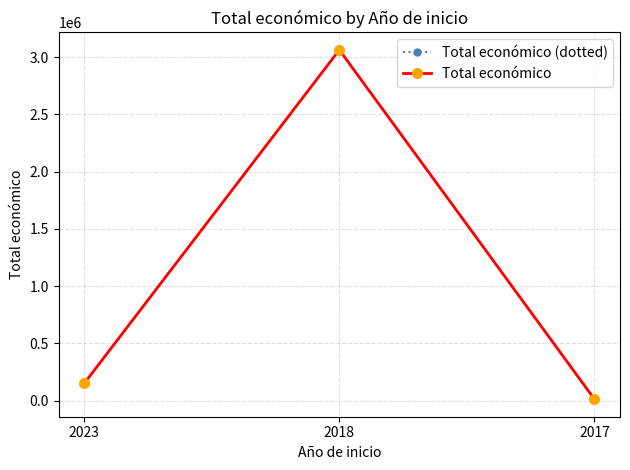

Does the chart display data point markers on the line(s)?

Yes